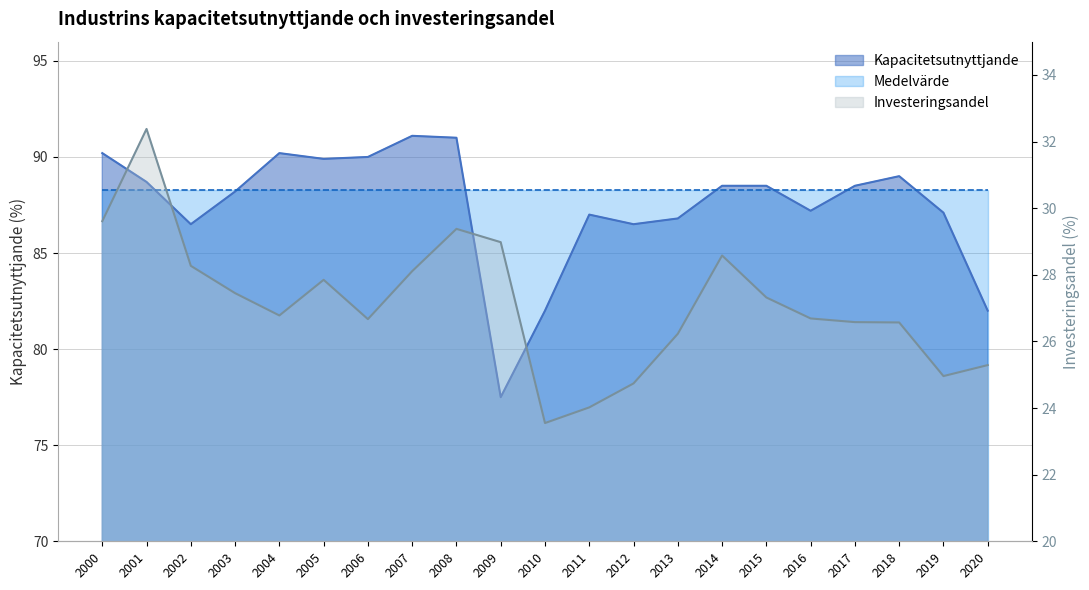

What is the minimum value shown in the chart?

23.6